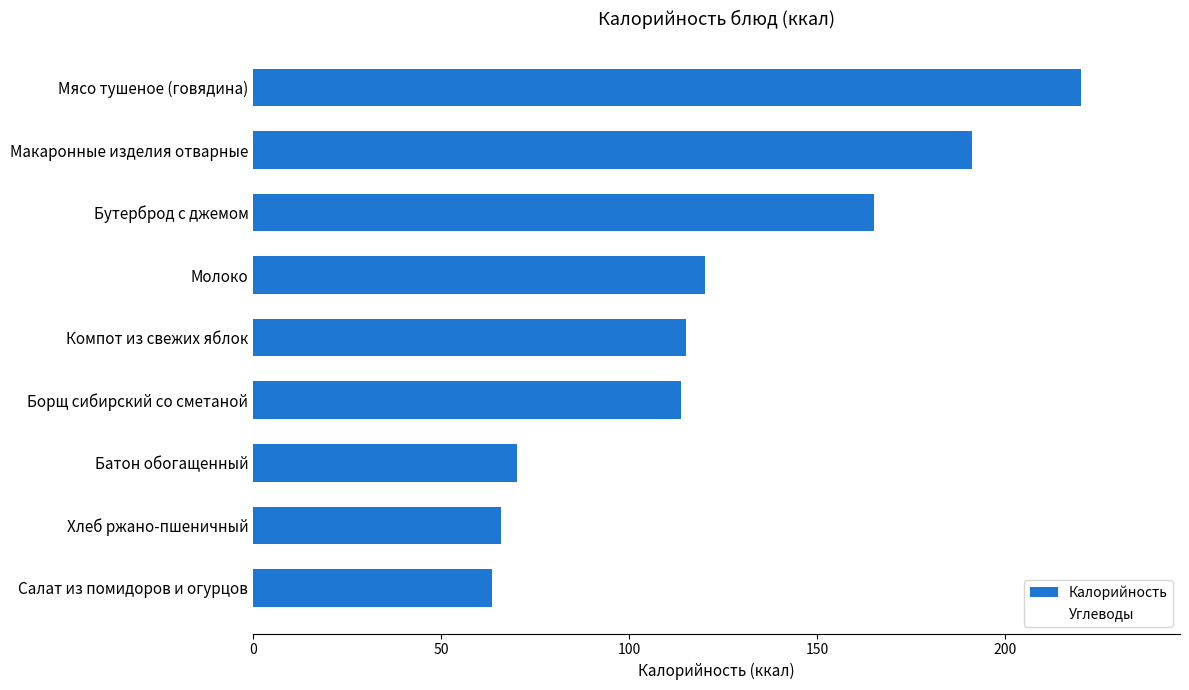

What is the average value?

124.9